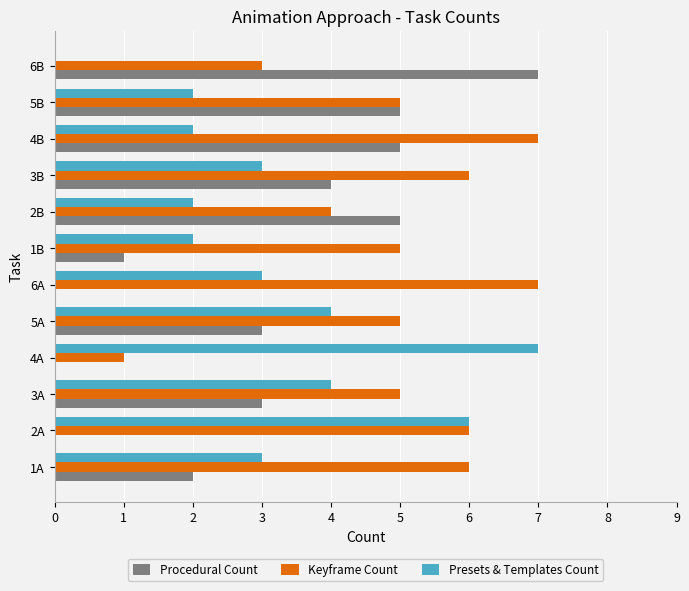

What is the maximum value for Procedural Count?

7